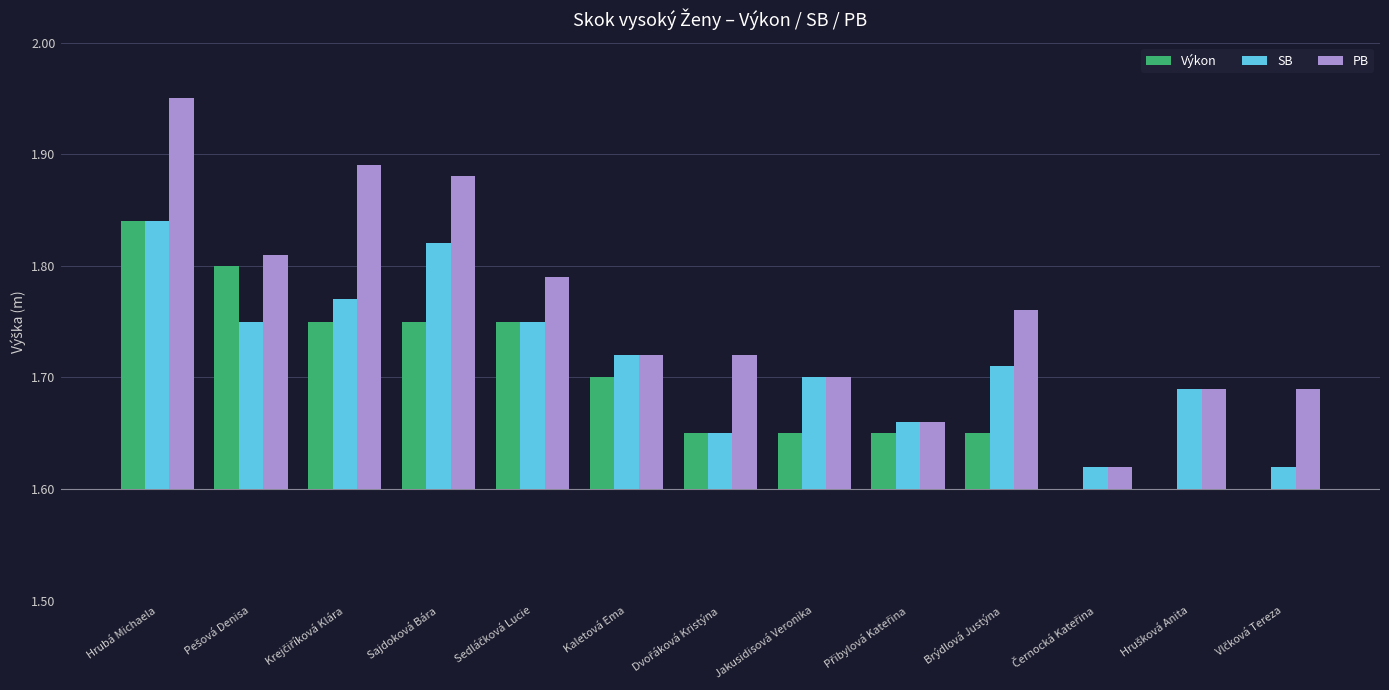

What is the maximum value shown in the chart?

0.3